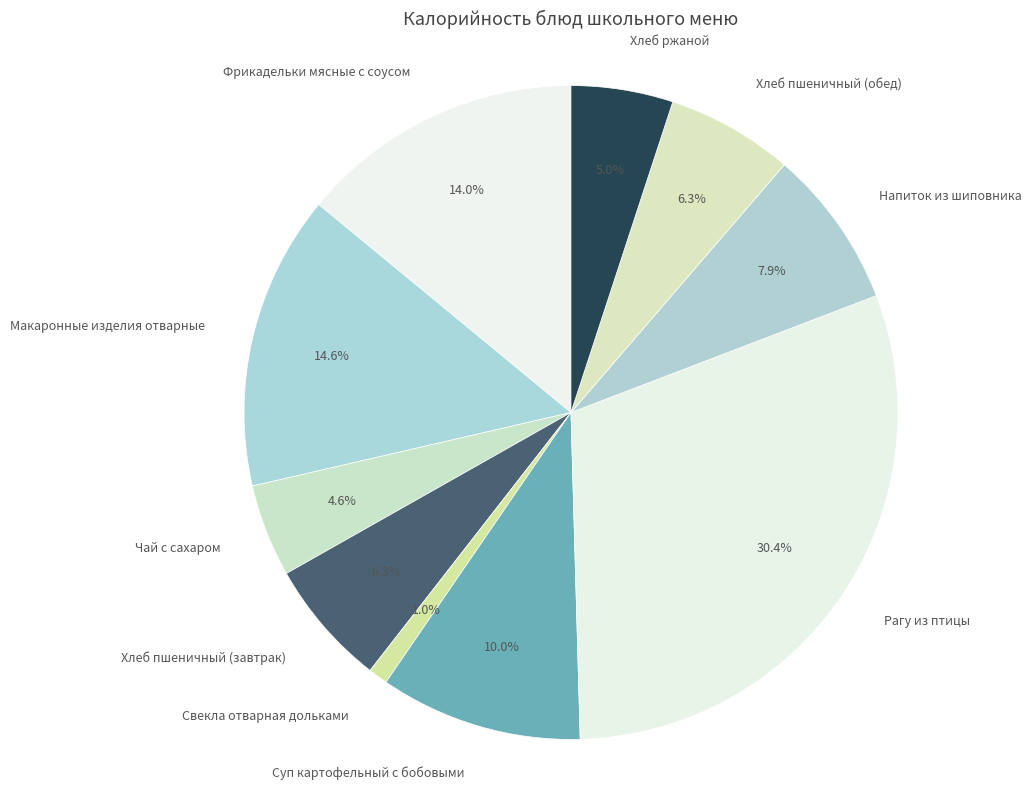

To the nearest percent, what percentage of the pie is Фрикадельки мясные с соусом?

14%